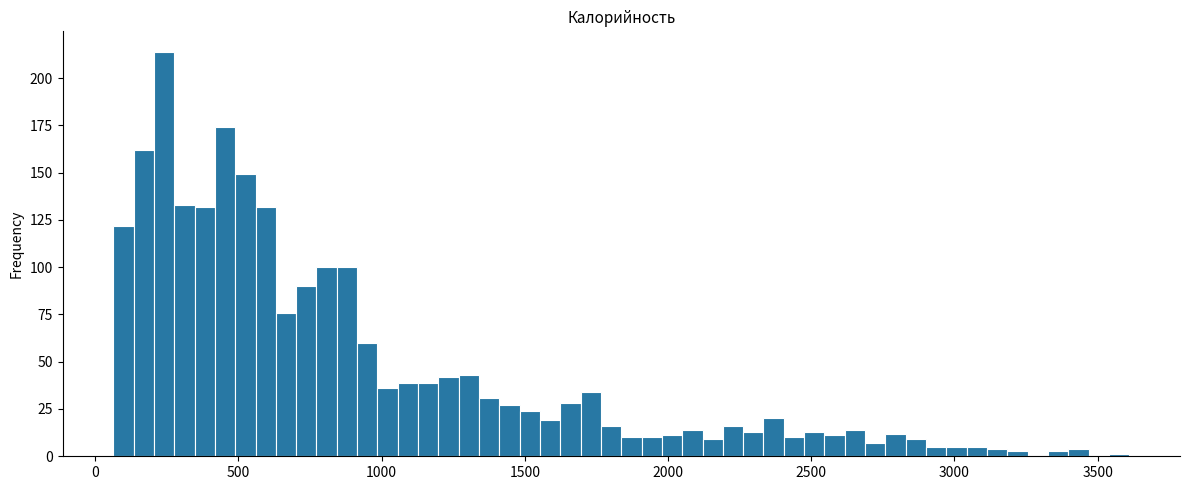

Read against the x-axis, roughly where is the centre of the tallest bar?

250